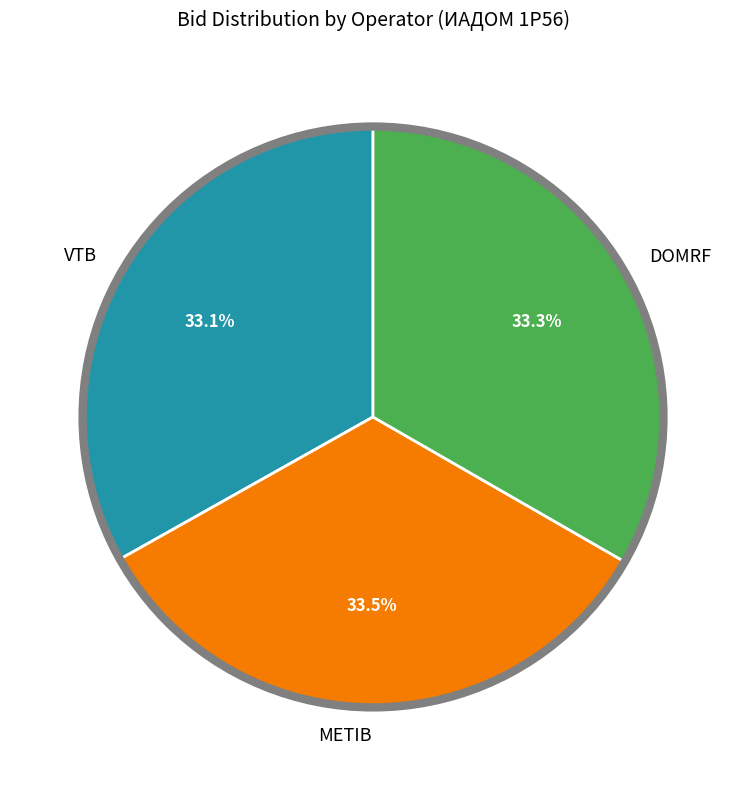

To the nearest percent, what is the combined percentage of METIB and DOMRF?

67%